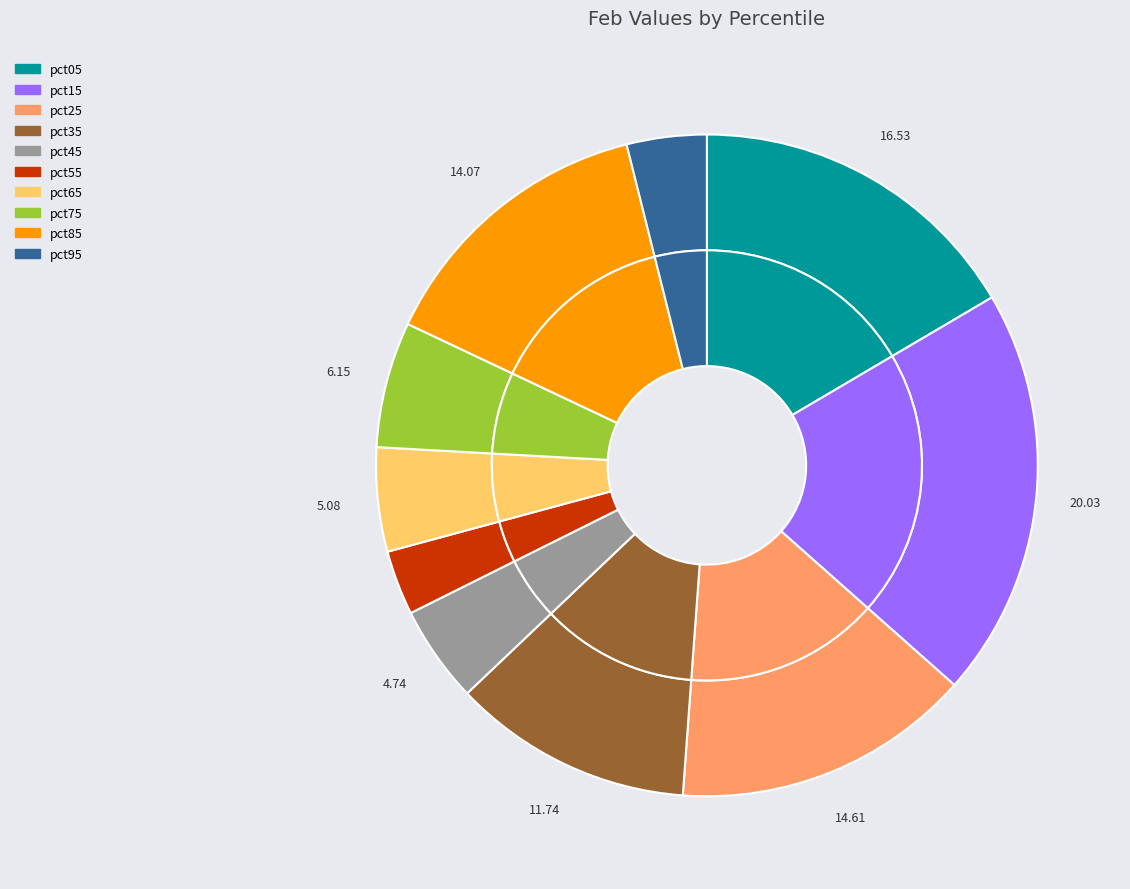

Which category has the biggest portion of the pie?

pct15